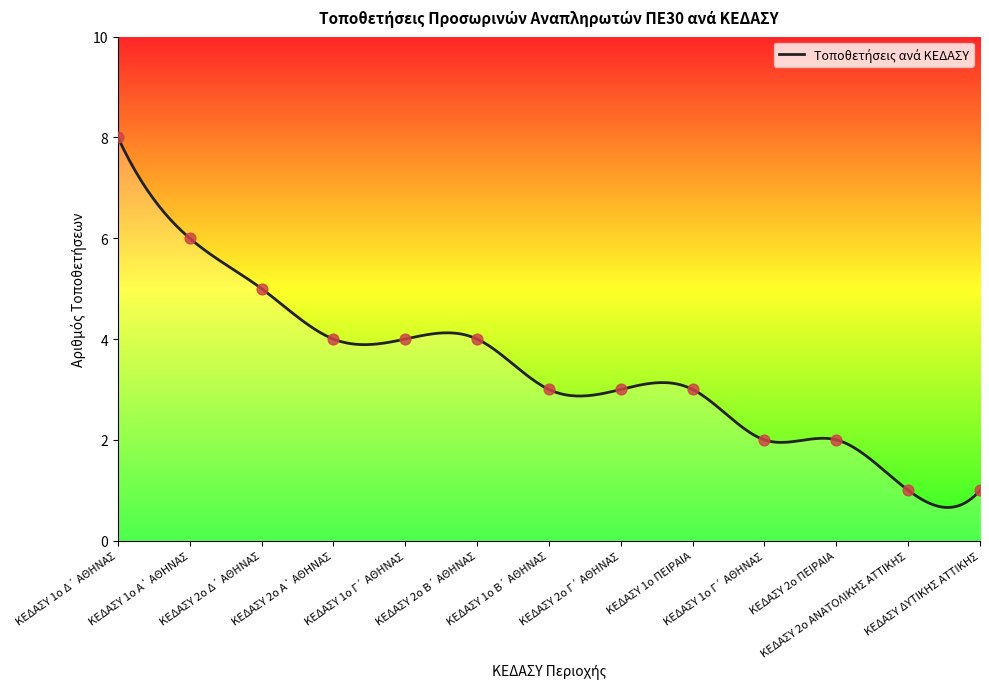

What is the ratio of the value at ΚΕΔΑΣΥ 2o Δ΄ ΑΘΗΝΑΣ to the value at ΚΕΔΑΣΥ 1o Β΄ ΑΘΗΝΑΣ?

1.7